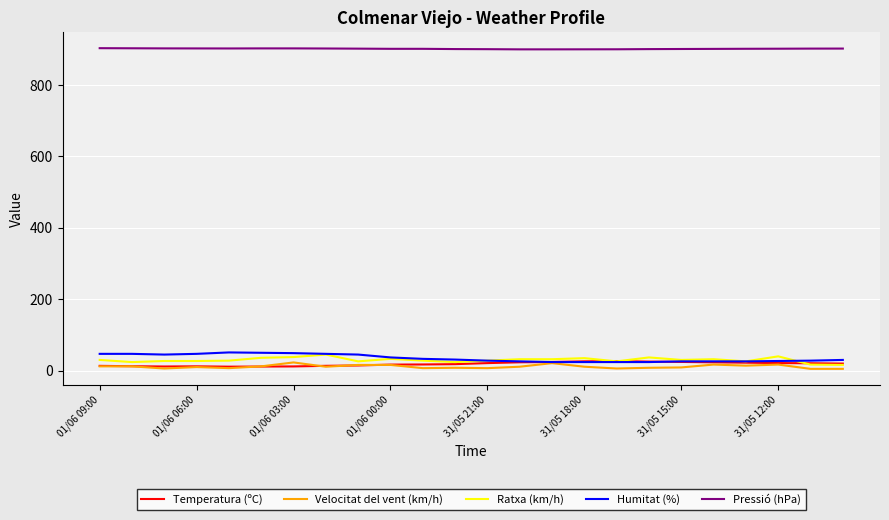

True or false: Humitat (%) and Pressió (hPa) intersect in this chart.

False